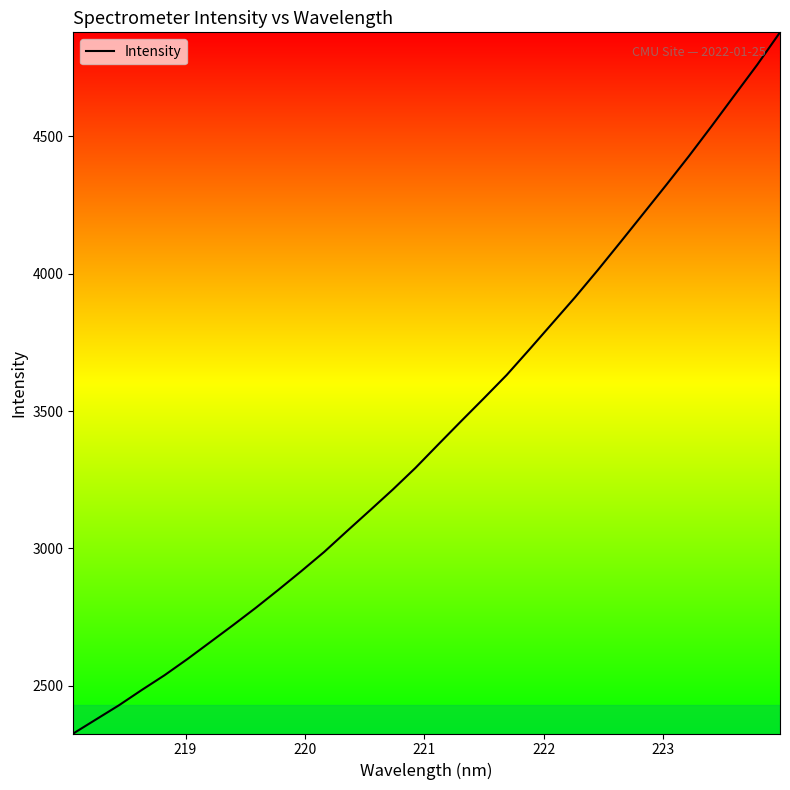

What is the minimum value shown in the chart?

2326.5